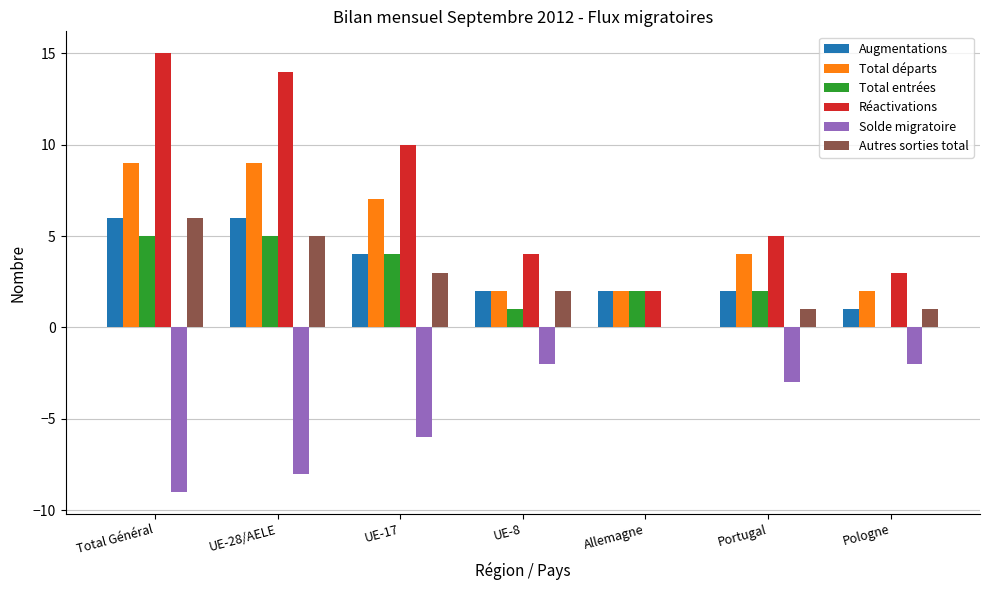

Which series changed the most between UE-28/AELE and Pologne?

Réactivations